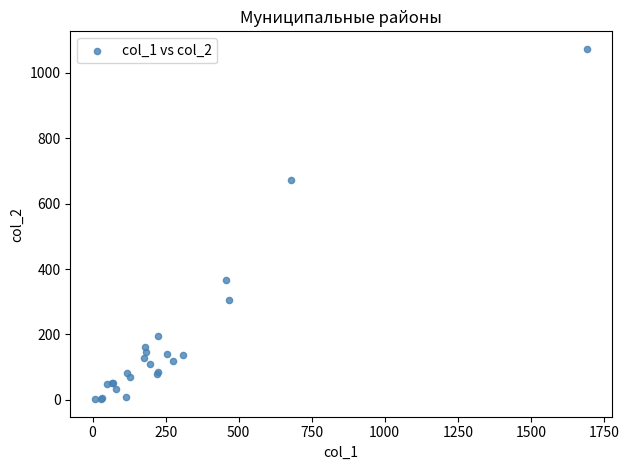

What Y value in the scatter plot is closest to 537?

671